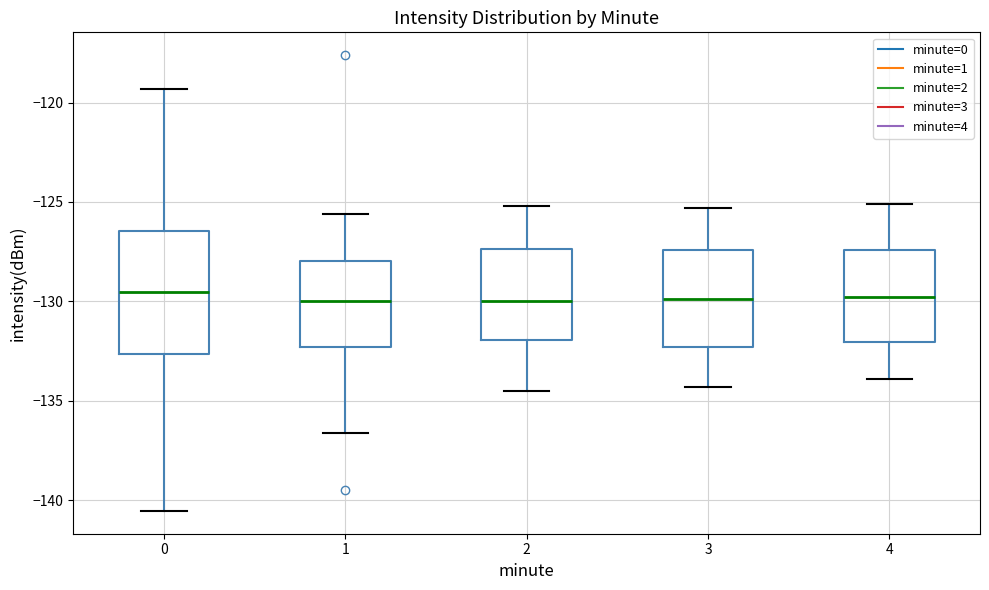

Where does the upper whisker of the box at x = 3 end on the y-axis? The values are not printed on the chart, so give them approximately, as read against the axis.

-125.5